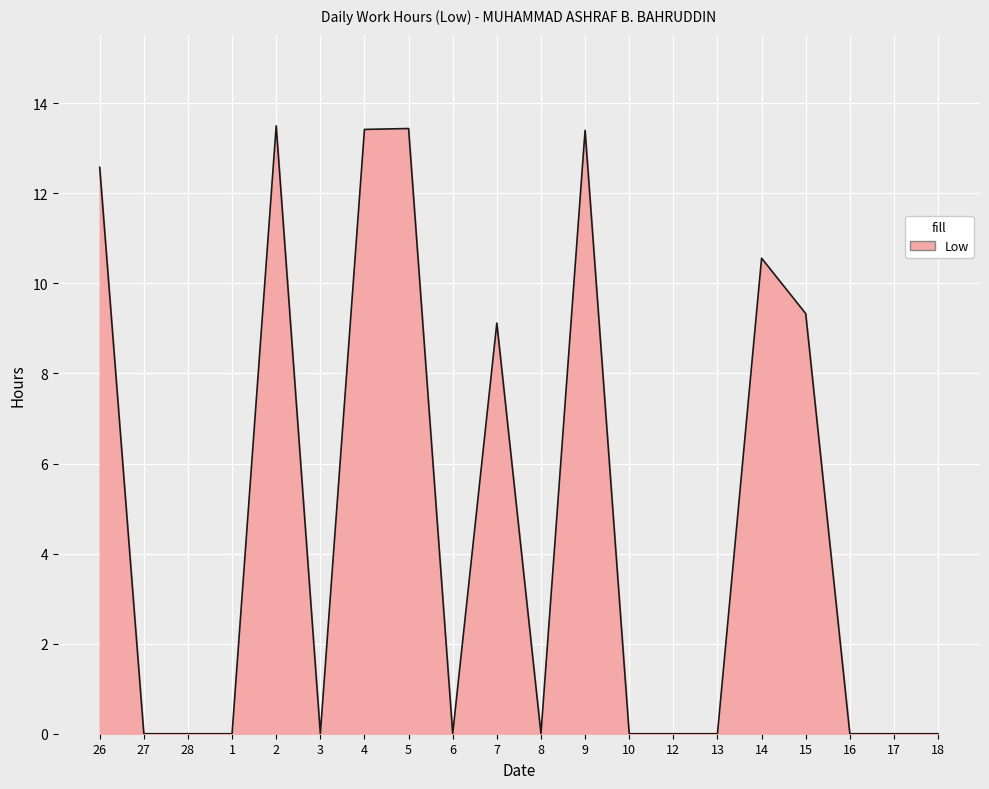

Is it true that the value at 5 is 2.7?

False